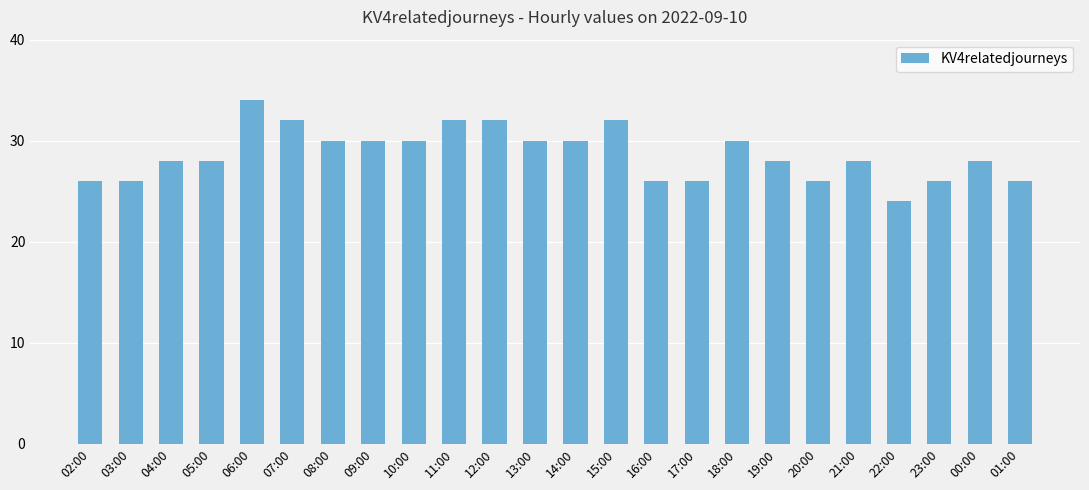

What is the minimum value shown in the chart?

24